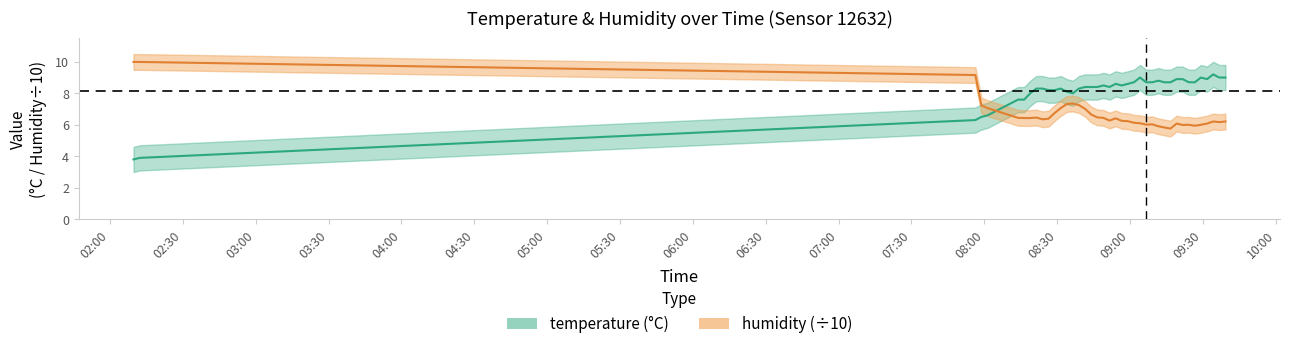

Is this an area chart (filled region under the line)?

No